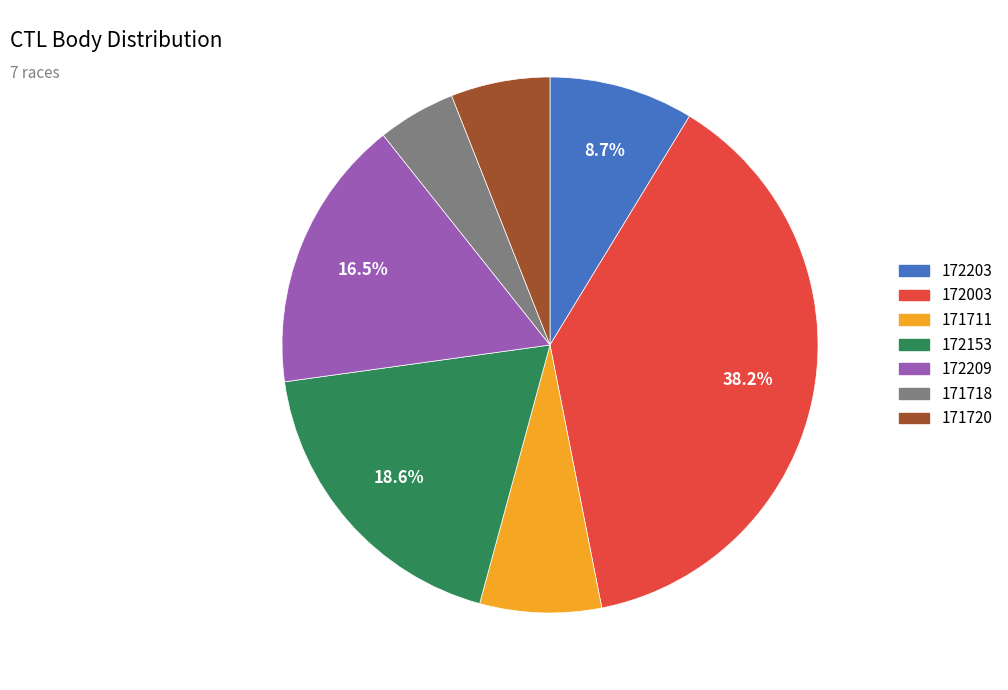

Is 172203 the majority of the pie?

No